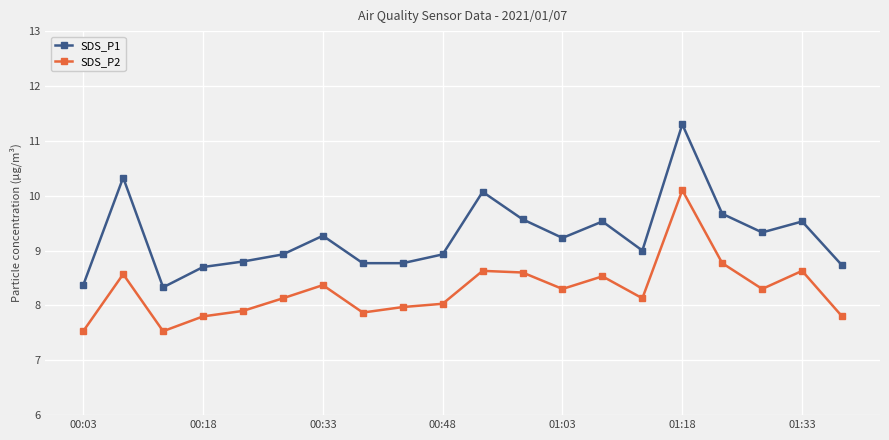

Which series has the widest spread of values?

SDS_P1